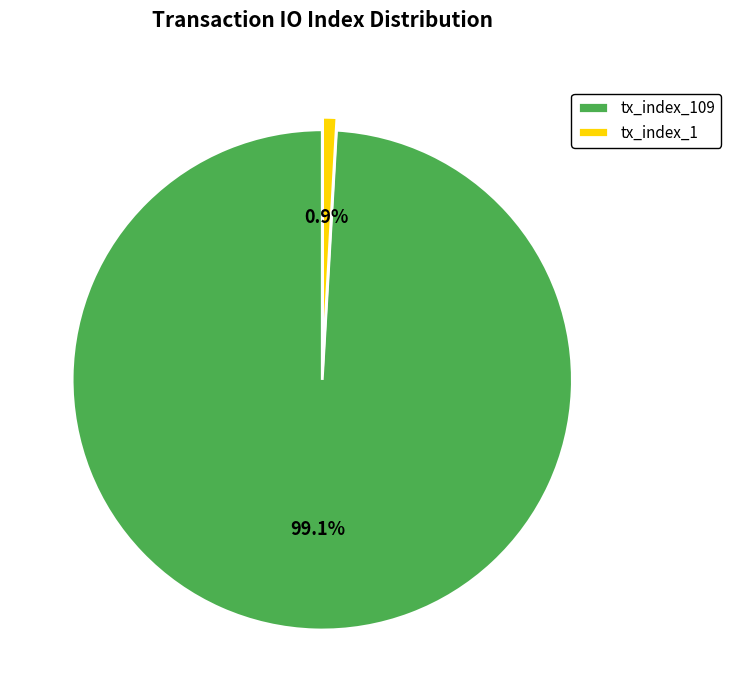

Count the number of slices in the pie.

2